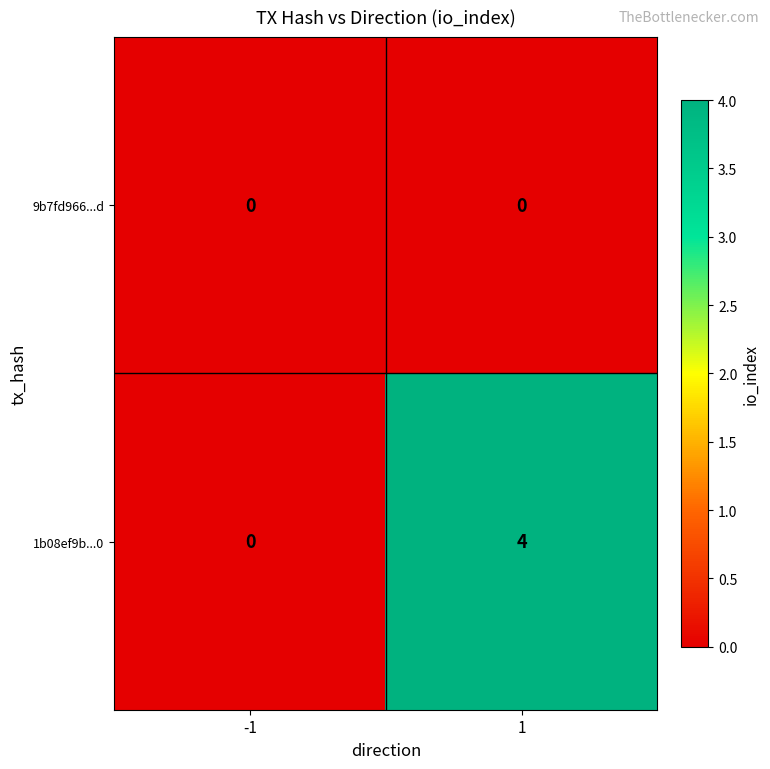

The value of 1b08ef9b...0 at 1 is 2. True or false?

False